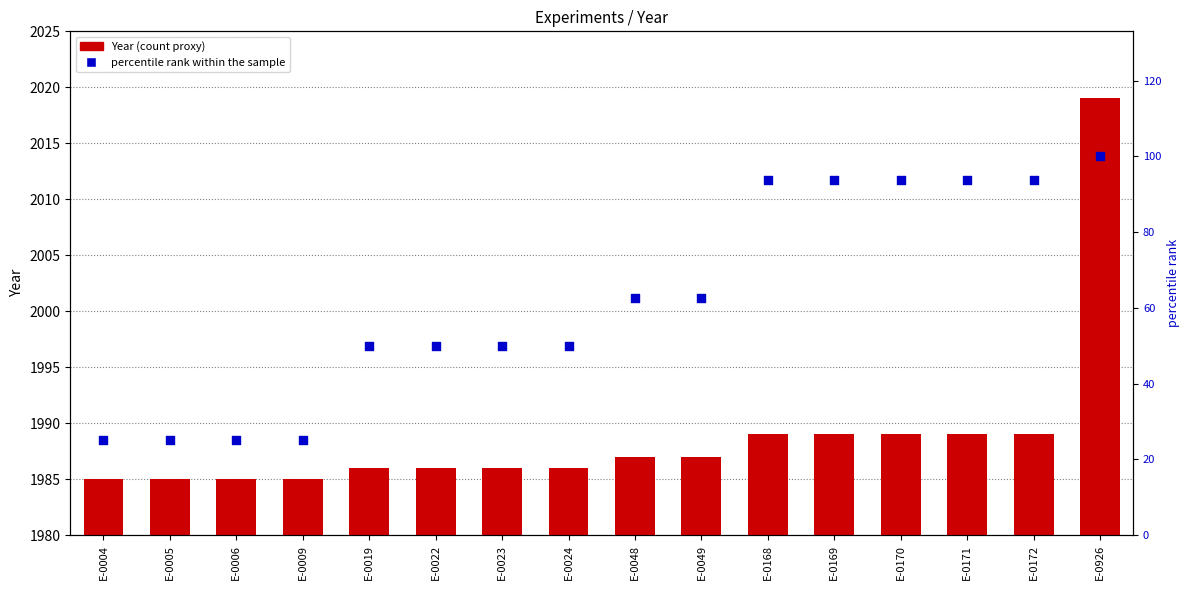

What is the total value across all series at E-0009?

2010.0